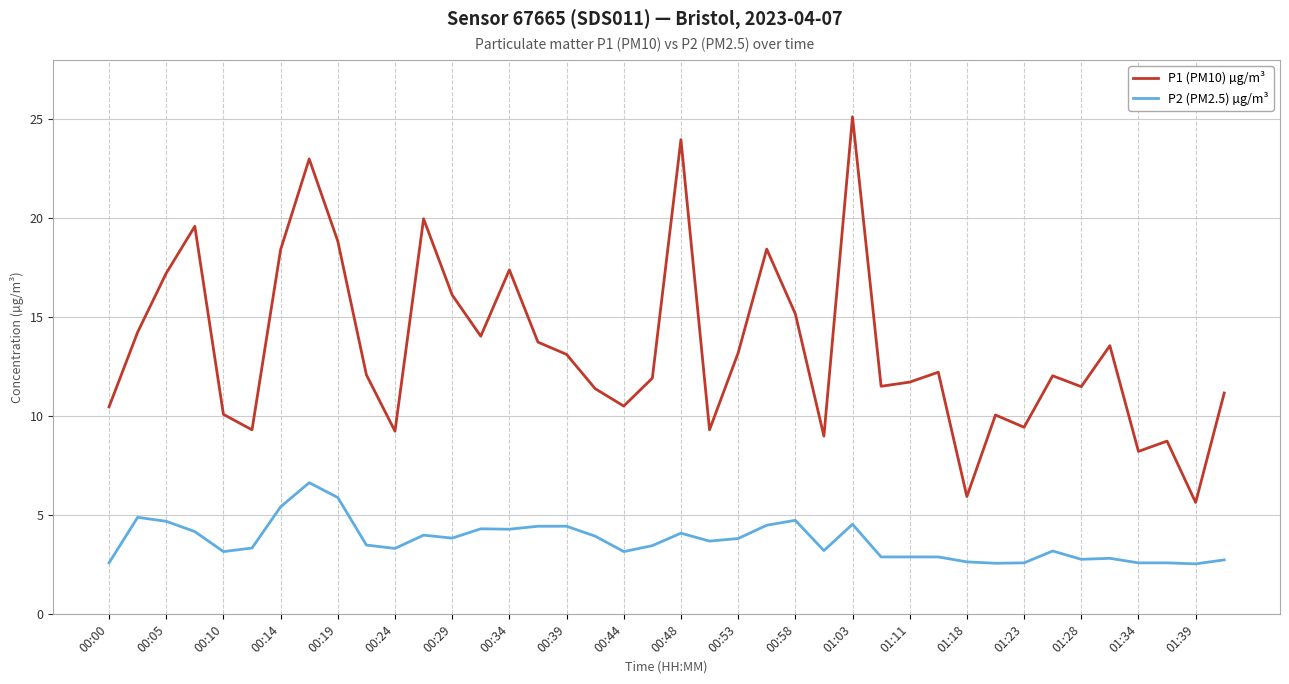

What is the difference between the maximum and minimum values in the P2 (PM2.5) µg/m³ series?

4.1